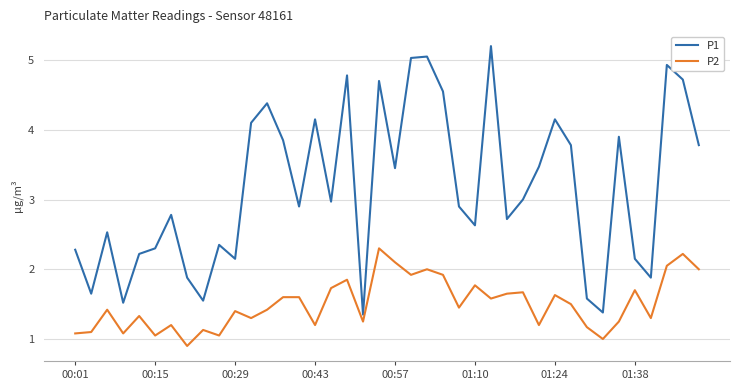

List the series in order of their overall mean, highest first.

P1, P2